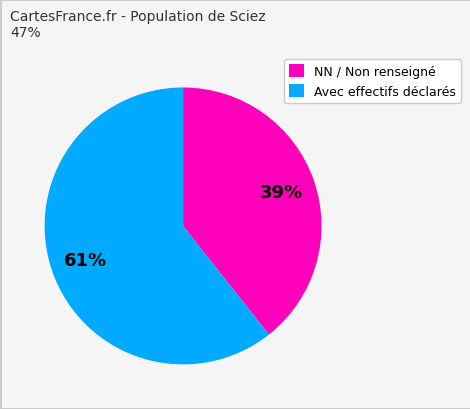

Do Avec effectifs déclarés and NN / Non renseigné together represent more than half of the pie?

Yes